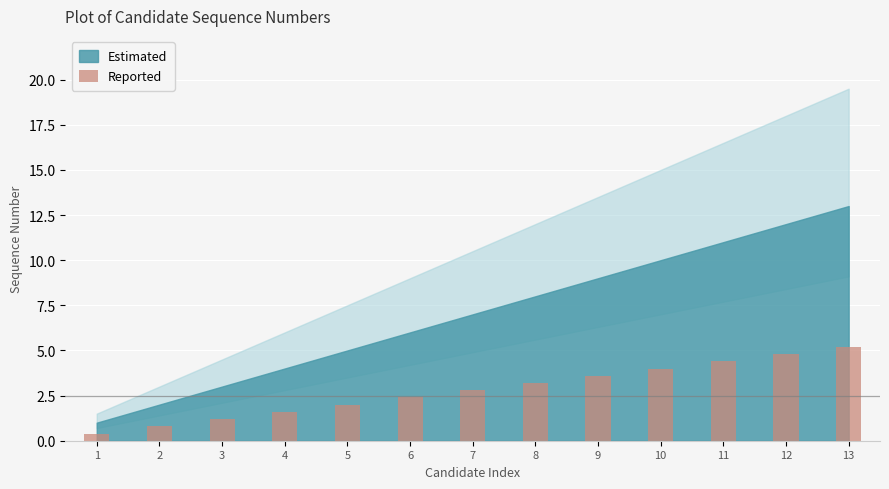

What is the difference between the values at 5 and 12?

2.8